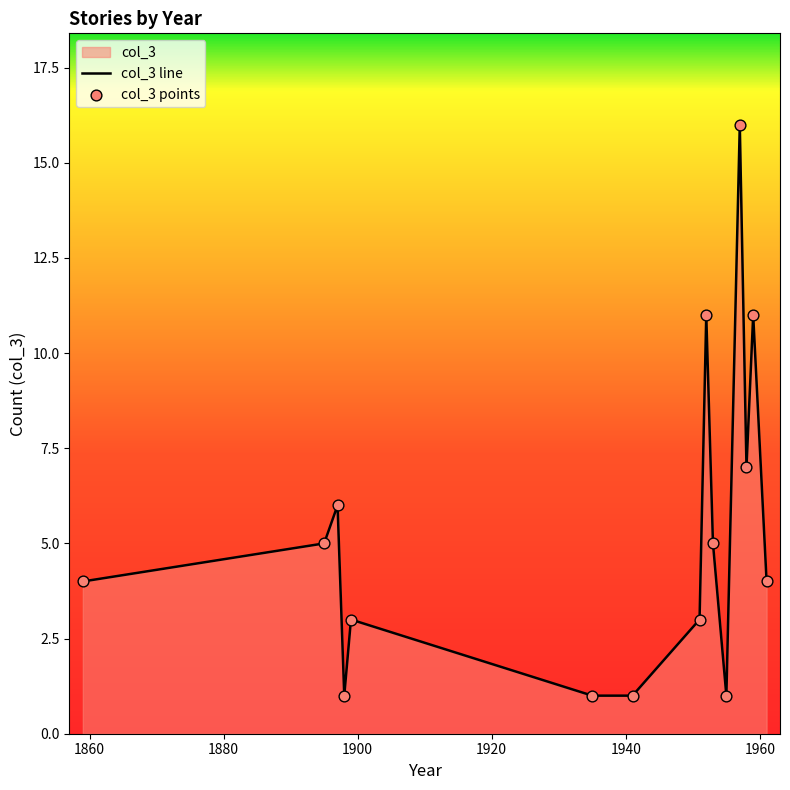

Which series reaches the maximum Y coordinate?

col_3 line